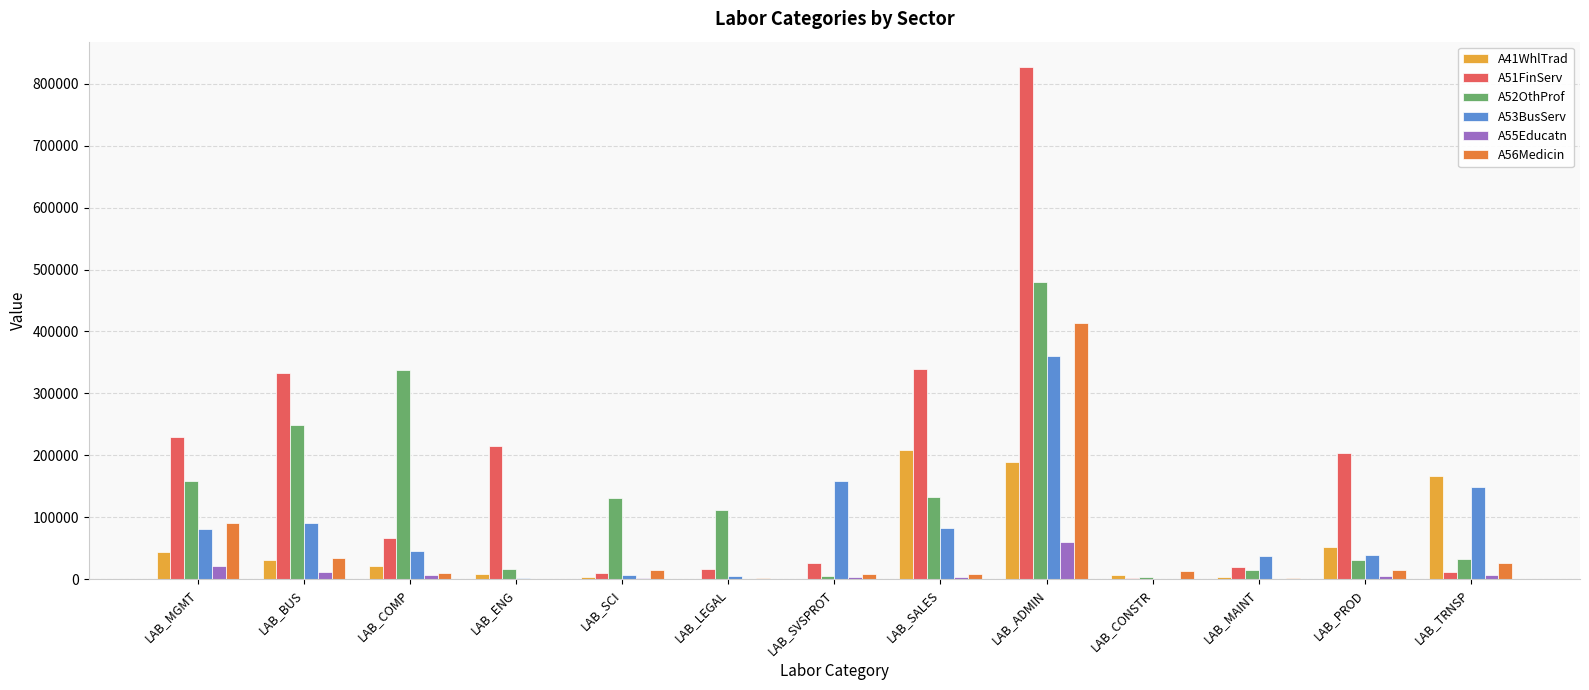

What is the difference between the A56Medicin values at LAB_CONSTR and LAB_BUS?

20835.0